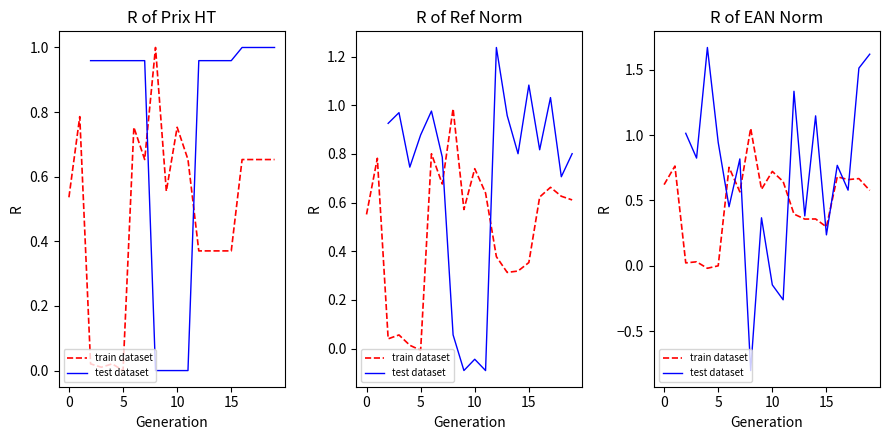

What is the label of the 4th point from the right?

16